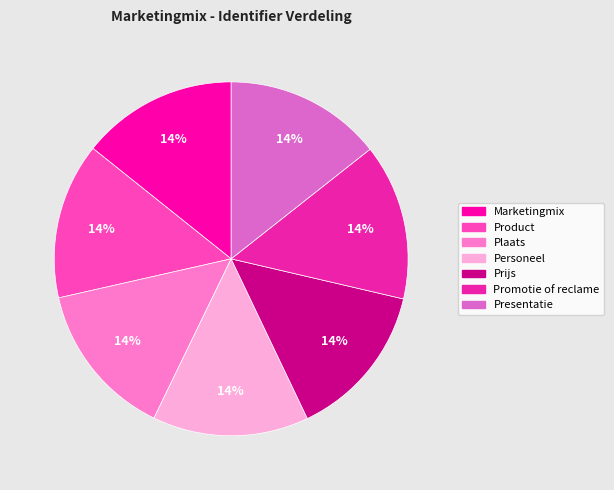

Does Product represent more than half of the total?

No